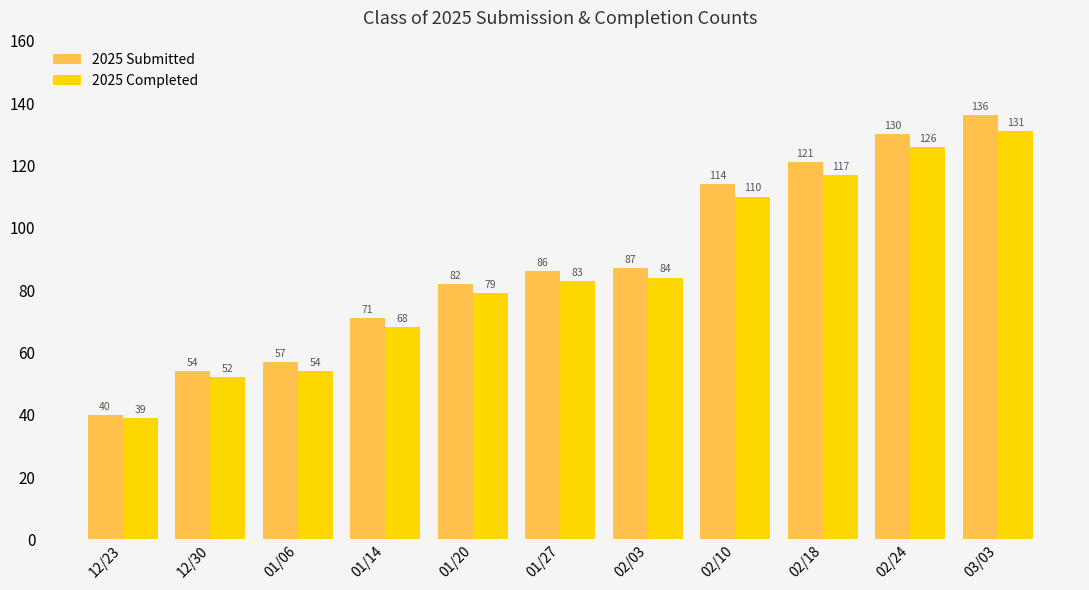

At which label is 2025 Submitted closest to 88?

02/03